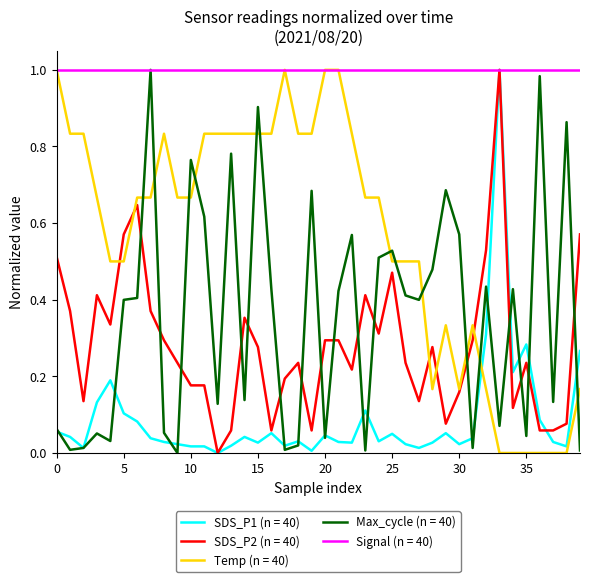

True or false: Temp (n = 40) and Max_cycle (n = 40) cross at least once.

True